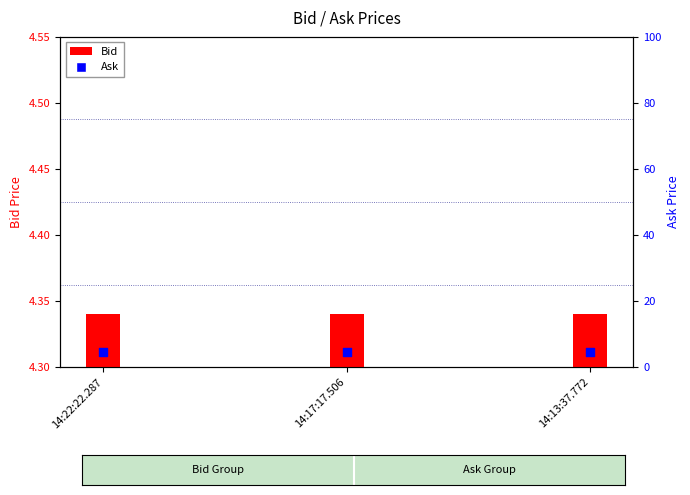

What is the total value across all series at 14:13:37.772?

8.8